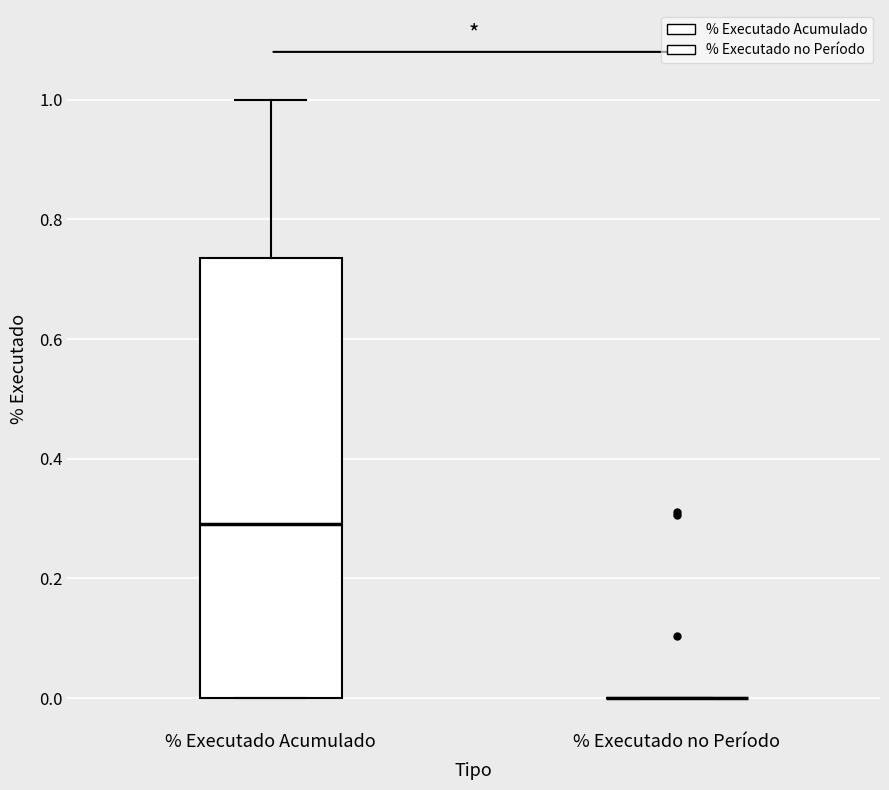

Reading left to right, read every box against the y-axis: the position of its median line, the range the box covers, and the ends of its whiskers. The values are not printed on the chart, so give them approximately, as read against the axis.

% Executado Acumulado: median 0.30, box 0.00 to 0.74, whiskers 0.00 to 1.00
% Executado no Período: box collapsed to a line at 0.00, whiskers 0.00 to 0.00